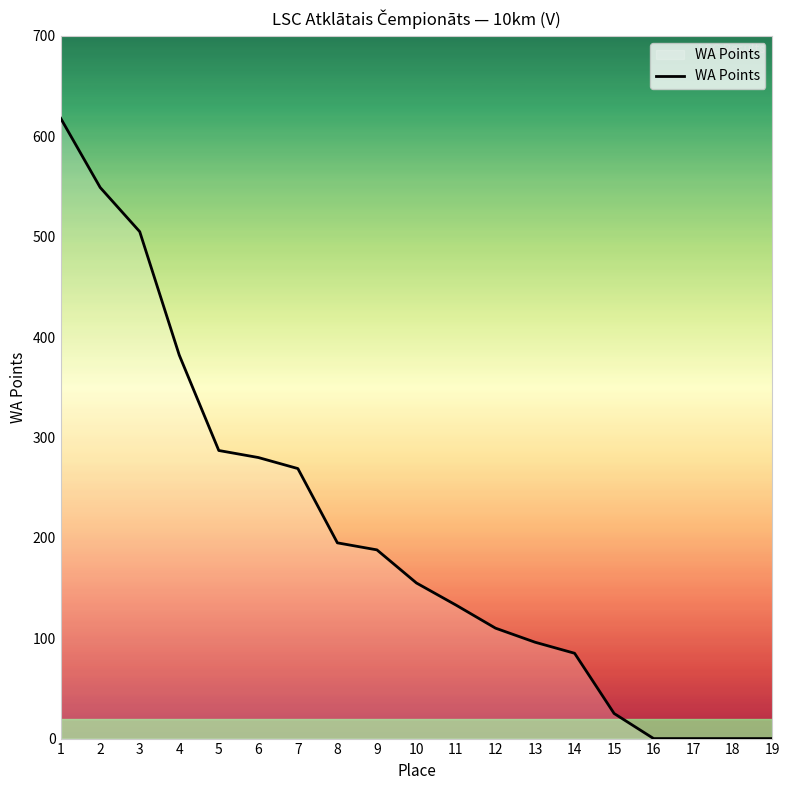

What is the ratio of the value at 12 to the value at 14?

1.3